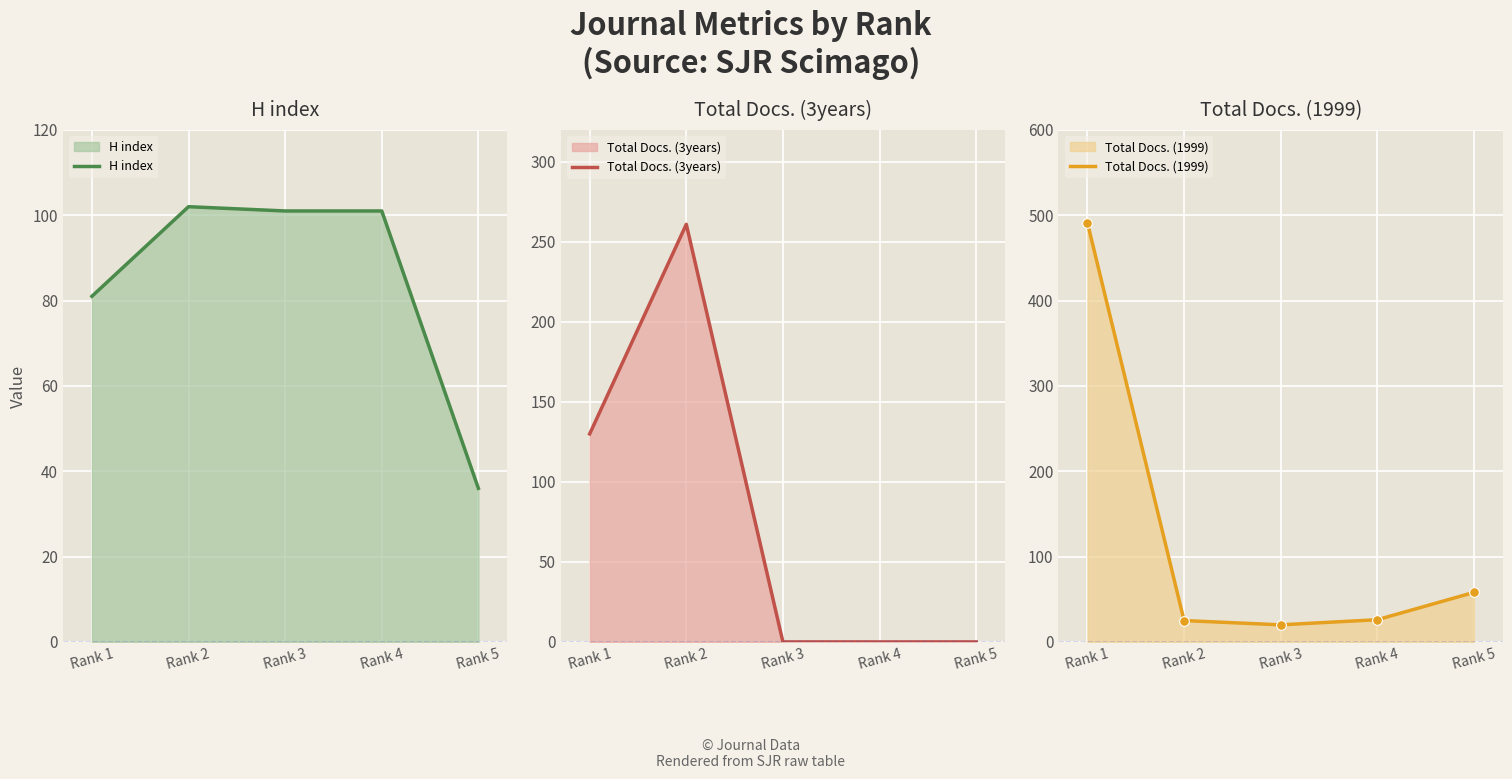

What is the difference between the Total Docs. (1999) values at Rank 5 and Rank 2?

33